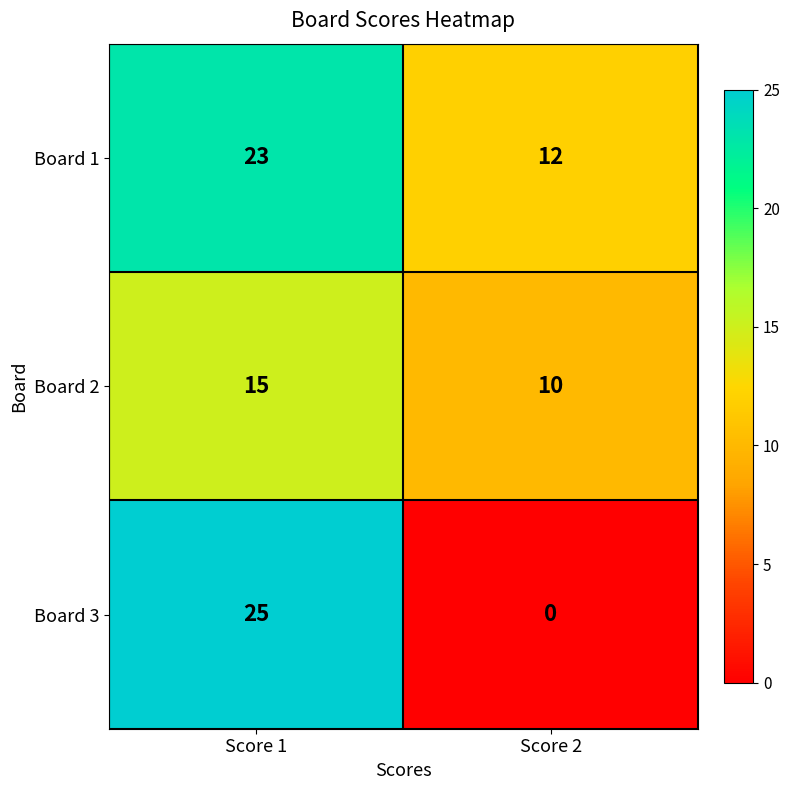

Rank the series at Score 1 from lowest to highest value.

Board 2, Board 1, Board 3